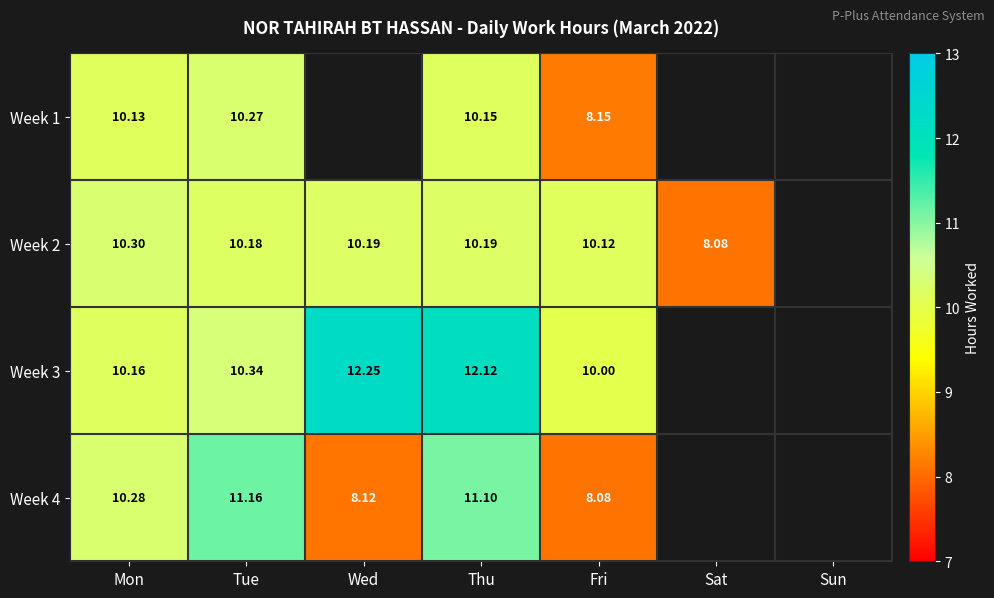

Is the value of Week 4 at Mon greater than the value of Week 2 at Tue?

Yes